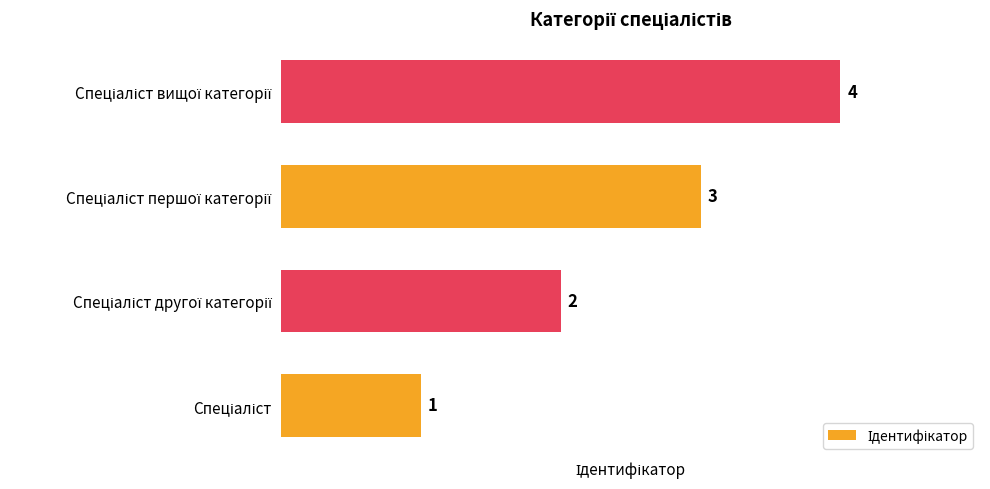

What is the sum of all values?

10